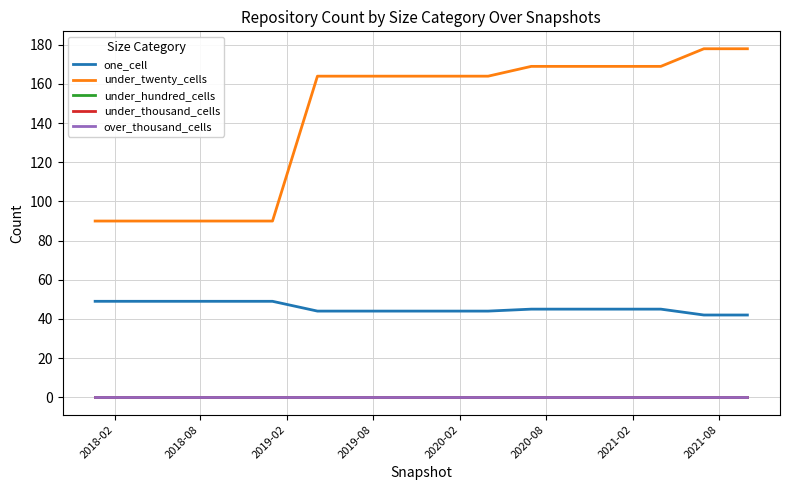

What is the difference between the maximum and second lowest values in the one_cell series?

7